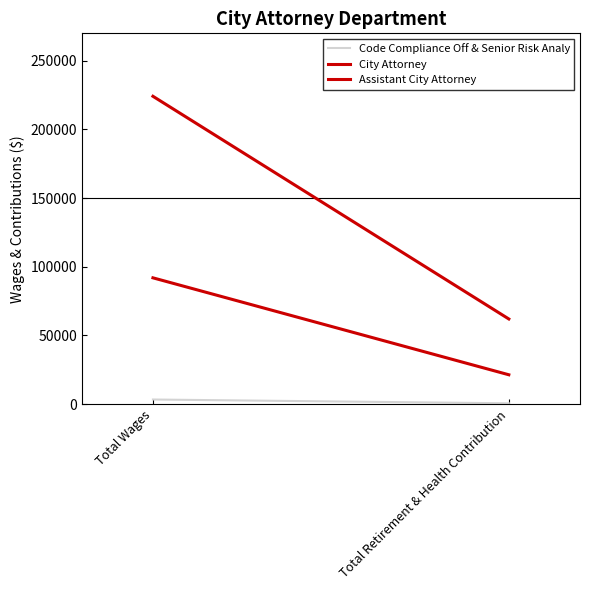

Which series changed the most between Total Wages and Total Retirement & Health Contribution?

City Attorney